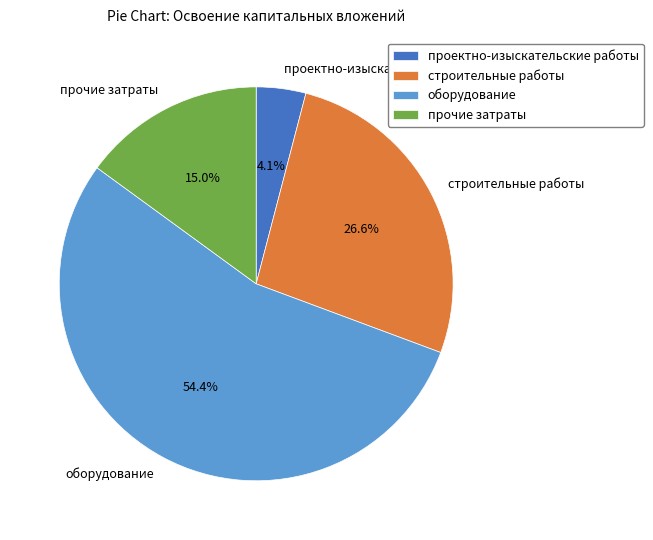

Which slice represents more than half of the pie?

оборудование